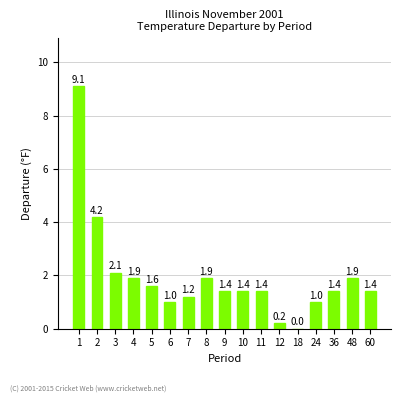

What is the approximate value at 10?

1.4